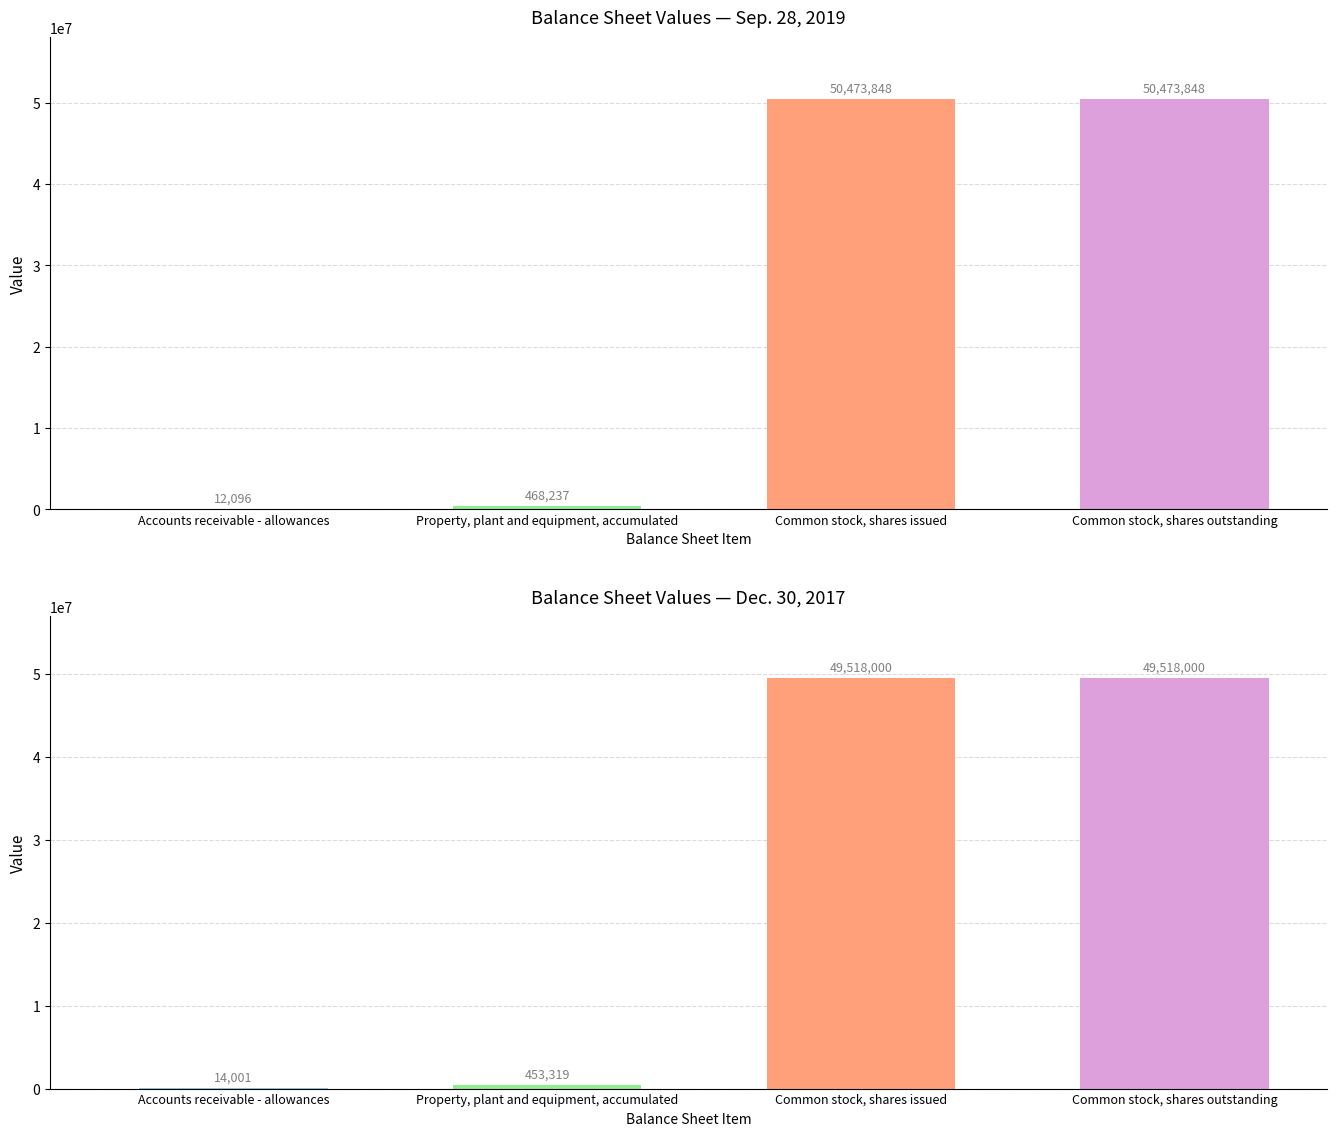

Reading left to right, extract all data points from this chart.

Sep. 28, 2019: Accounts receivable - allowances=12096	Property, plant and equipment, accumulated=468237	Common stock, shares issued=50473848	Common stock, shares outstanding=50473848
Dec. 30, 2017: Accounts receivable - allowances=14001	Property, plant and equipment, accumulated=453319	Common stock, shares issued=49518000	Common stock, shares outstanding=49518000